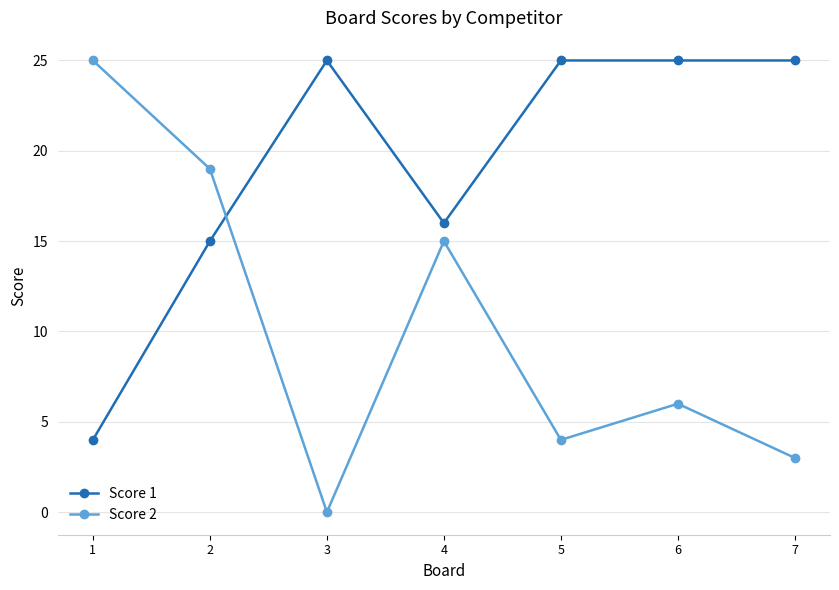

Reading right to left, what are all the values shown in this chart?

Score 1: 7=25	6=25	5=25	4=16	3=25	2=15	1=4
Score 2: 7=3	6=6	5=4	4=15	3=0	2=19	1=25